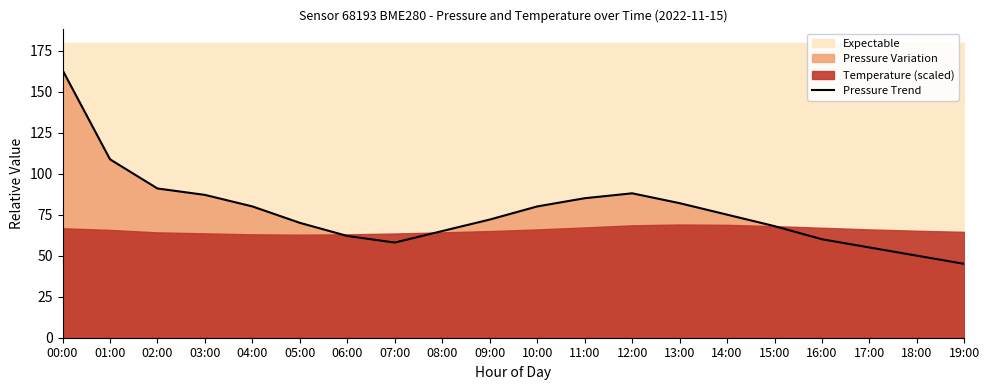

What is the sum of all values?

1544.8